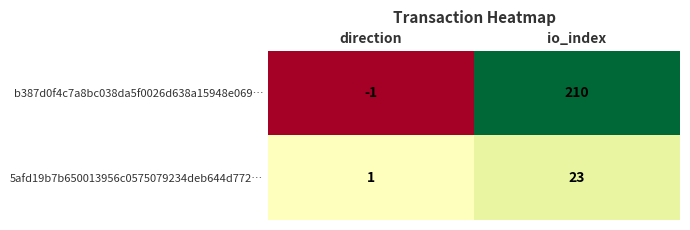

Is it true that b387d0f4c7a8bc038da5f0026d638a15948e069… equals -2 at direction?

False